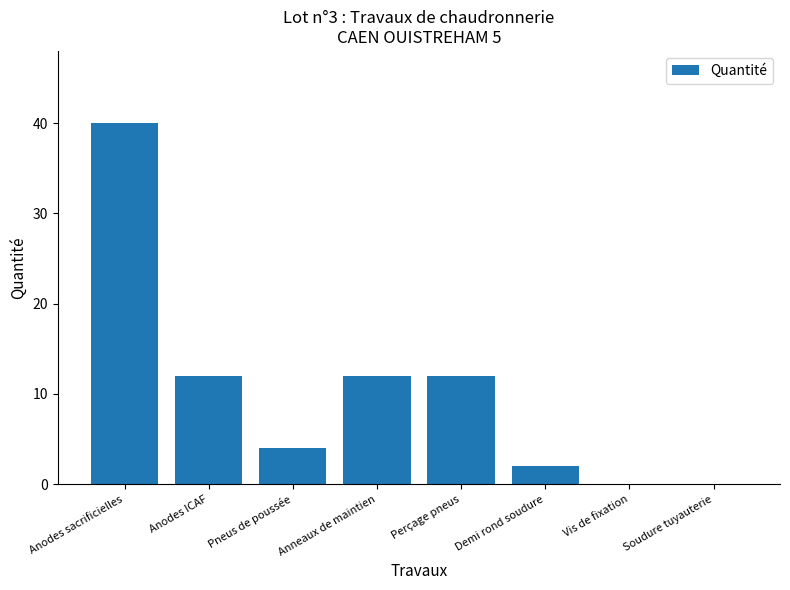

Which category has the highest value across all series?

Anodes sacrificielles